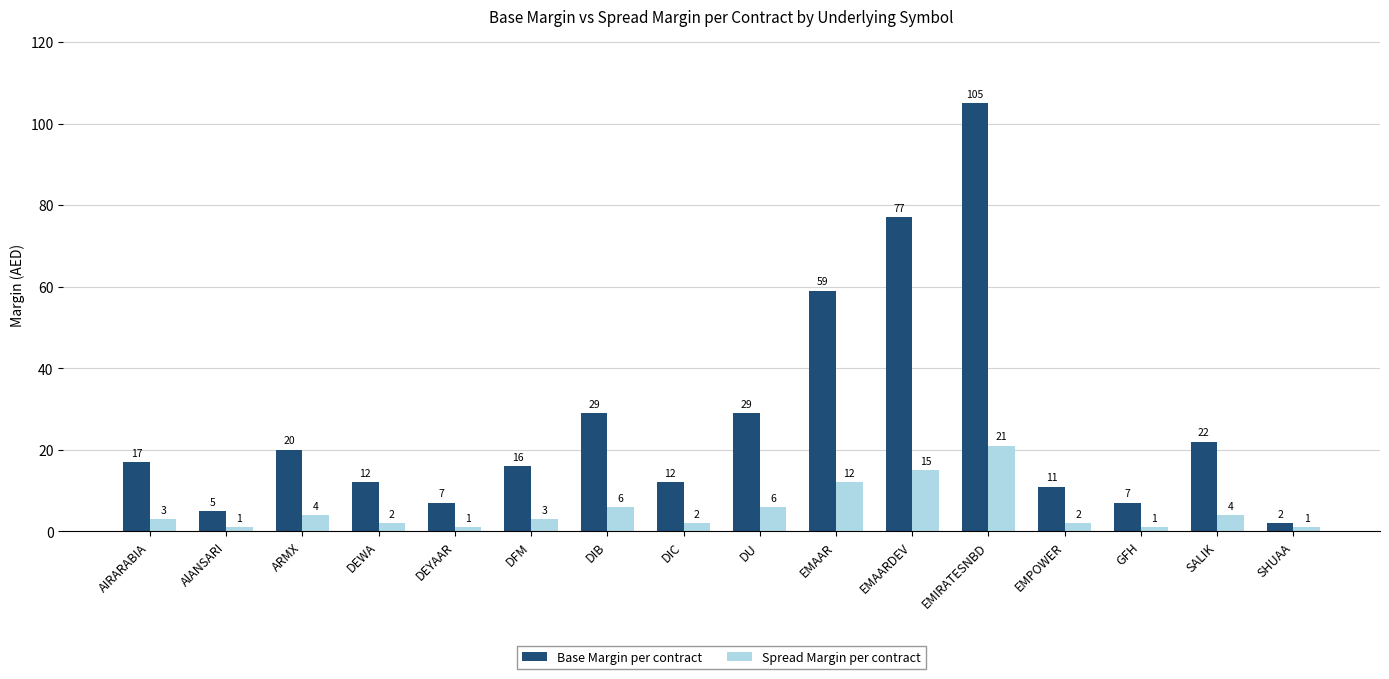

How many series are shown in this chart?

2